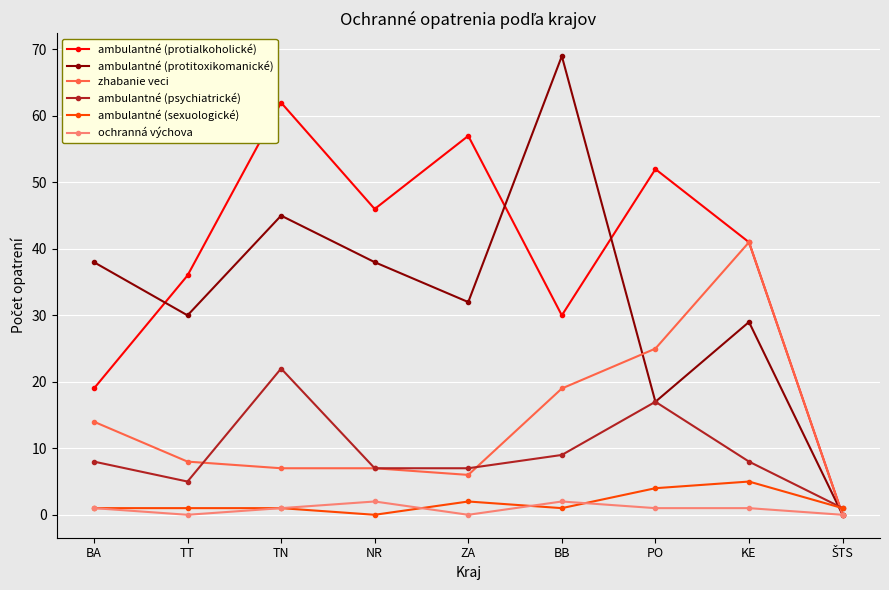

What is the maximum value shown in the chart?

69